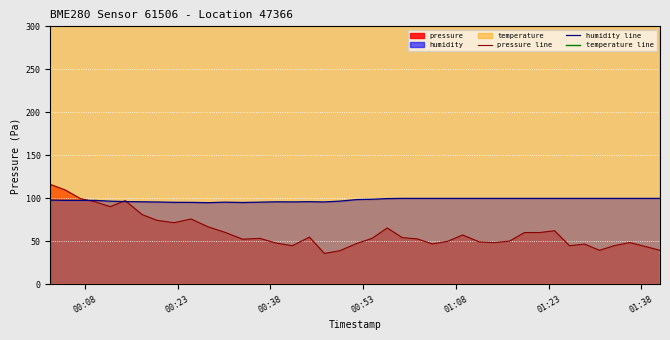

What is the minimum value for humidity line?

95.0